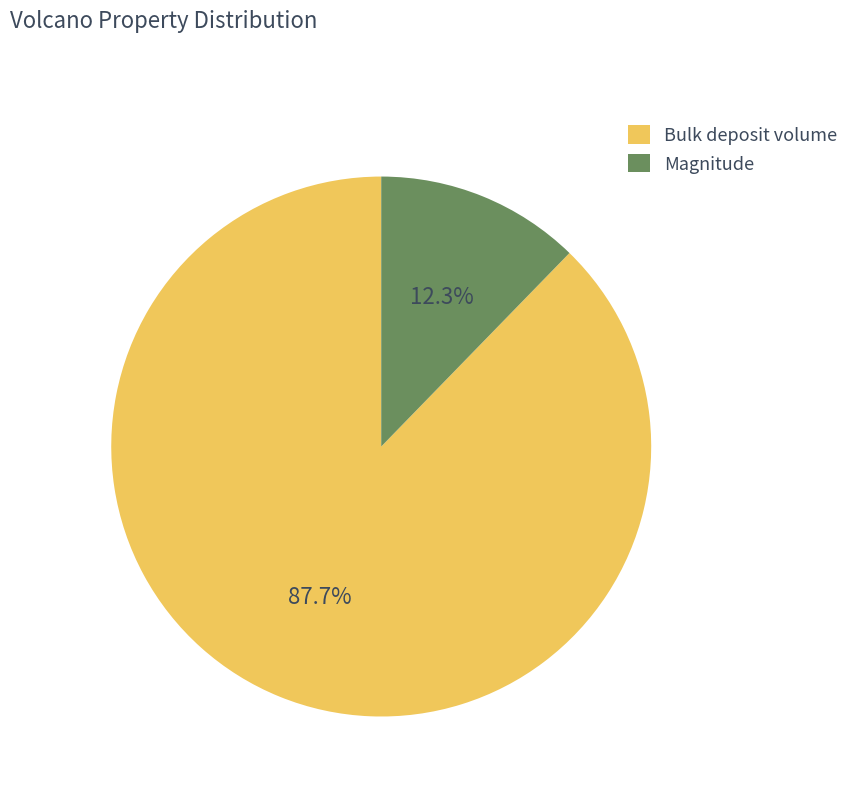

Rank the categories by value from lowest to highest.

Magnitude, Bulk deposit volume